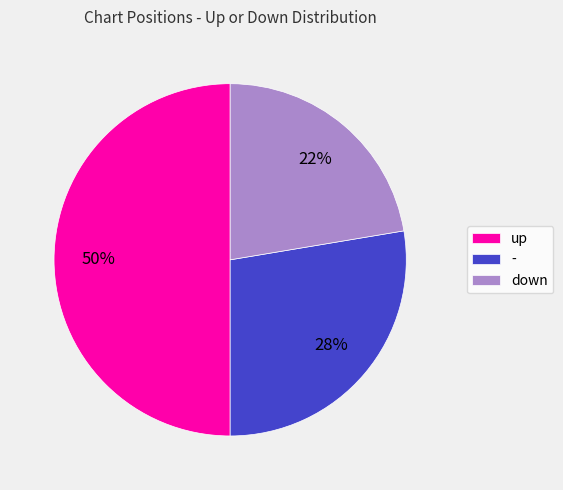

What is the smallest slice in the pie chart?

down